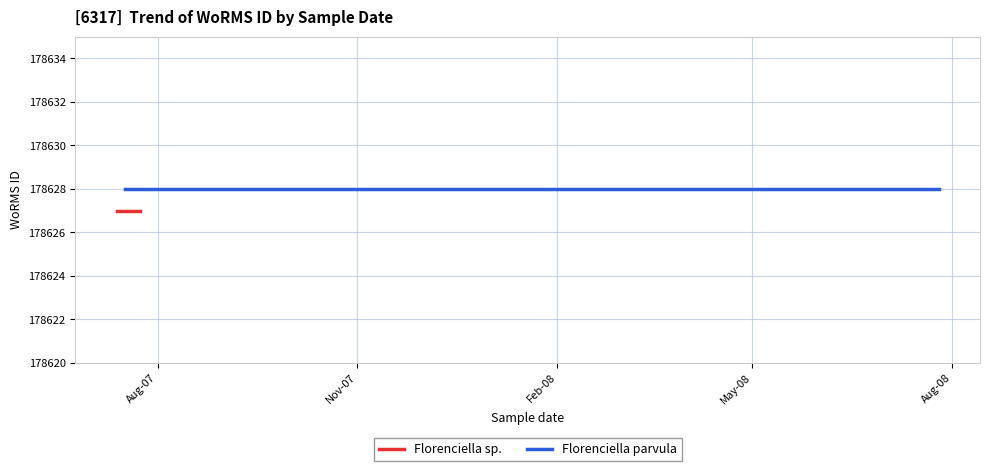

Which series has the largest total across all categories?

Florenciella parvula